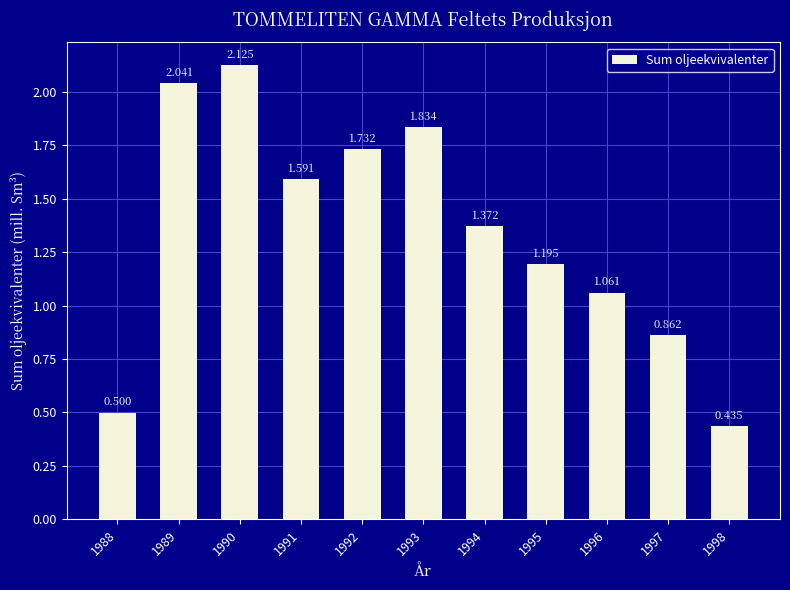

Count the number of categories in the chart.

11